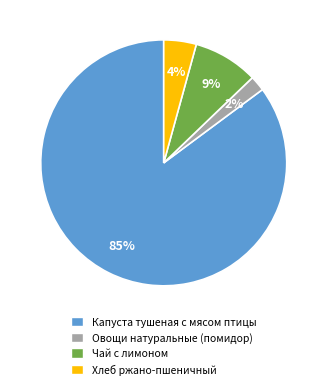

Is the sum of Капуста тушеная с мясом птицы and Чай с лимоном greater than half?

Yes